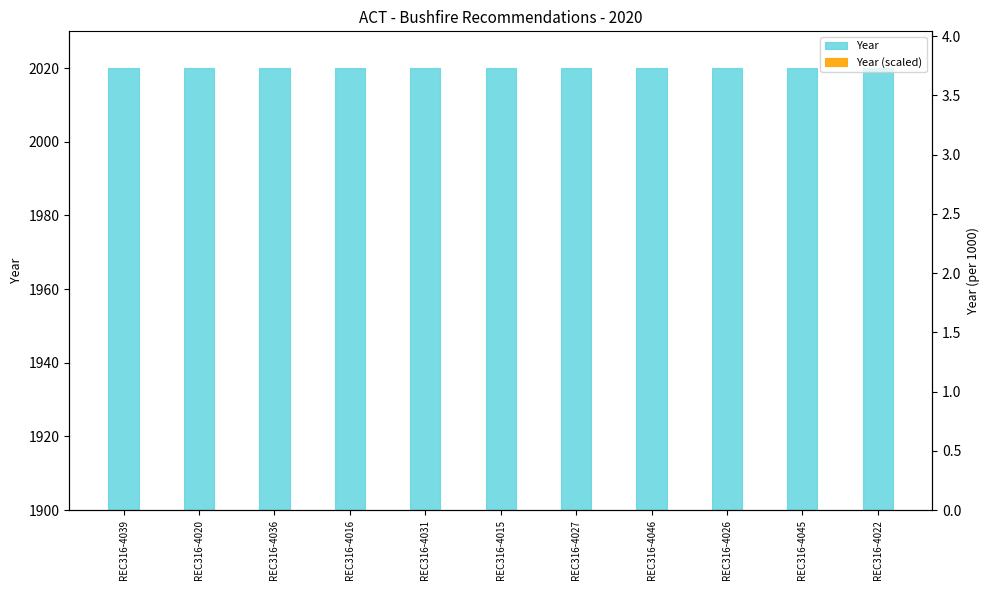

At which category is the sum across all series the highest?

REC316-4039